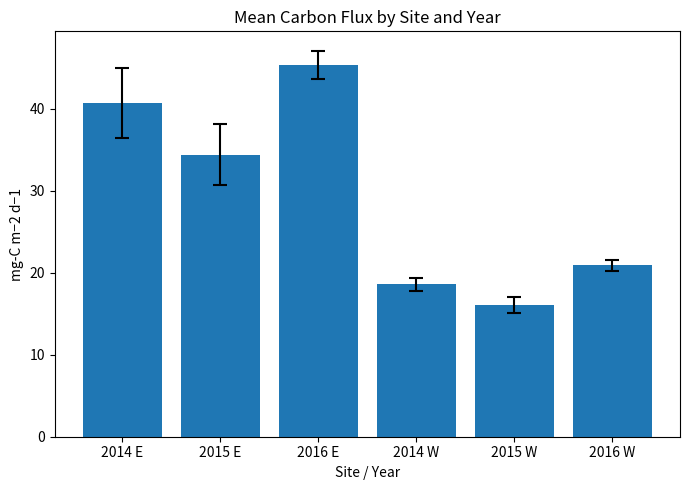

Approximately how many times larger is the value at 2016 W compared to 2016 E?

0.5